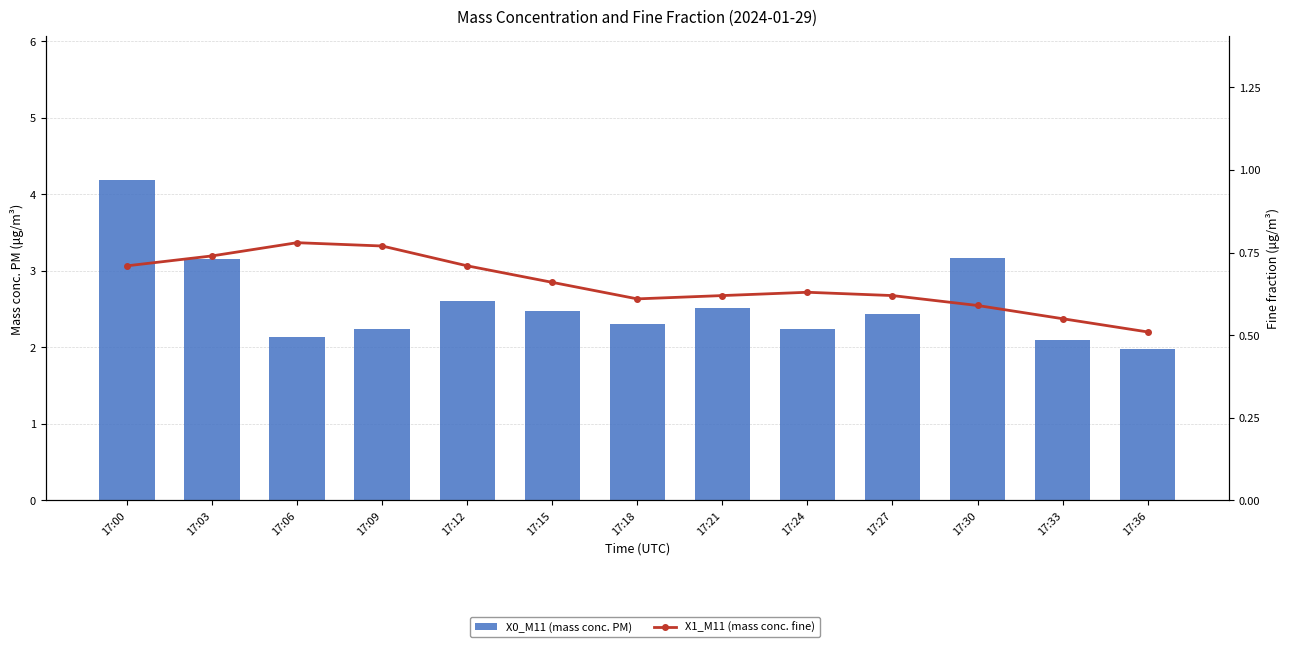

At which label does X0_M11 (mass conc. PM) first exceed 2?

17:00